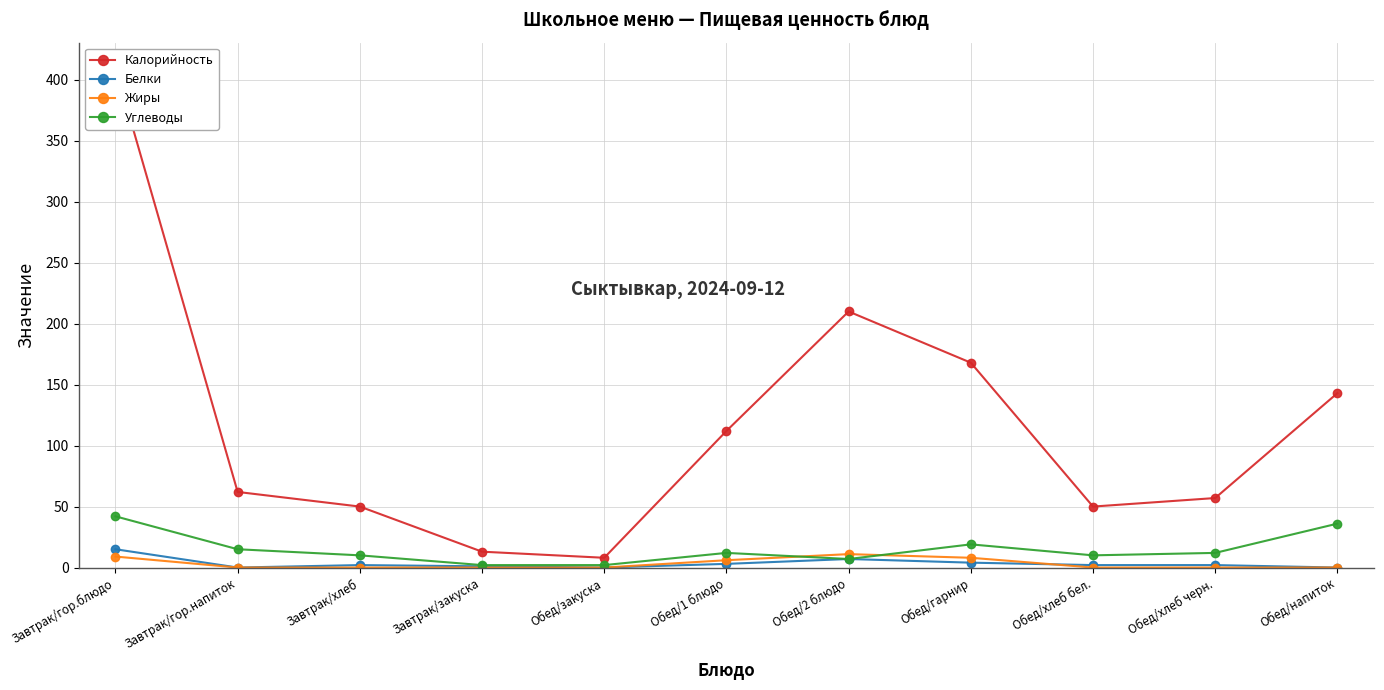

What is the total value across all series at Завтрак/гор.блюдо?

476